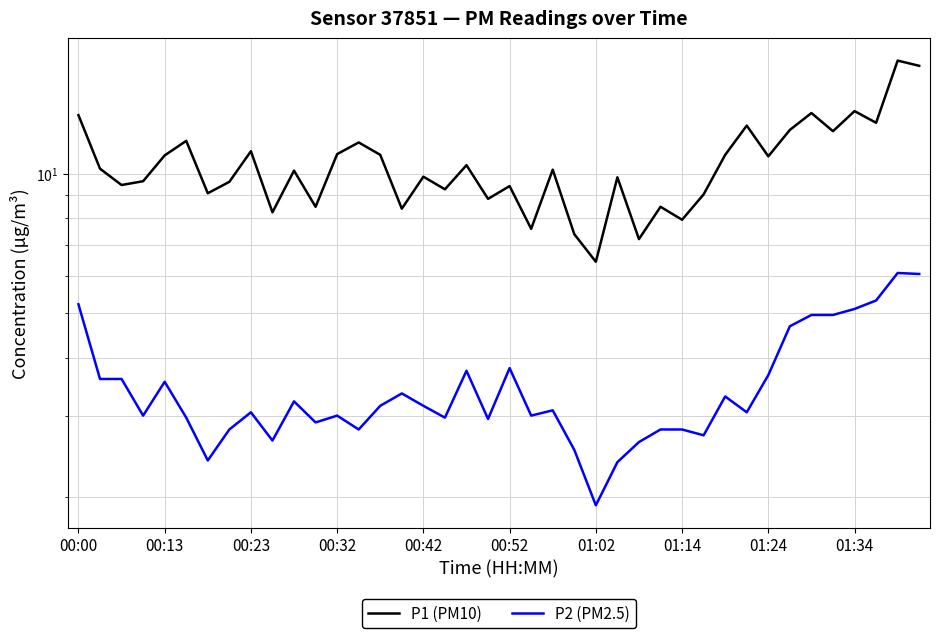

What are all the series names shown in the legend?

P1 (PM10), P2 (PM2.5)